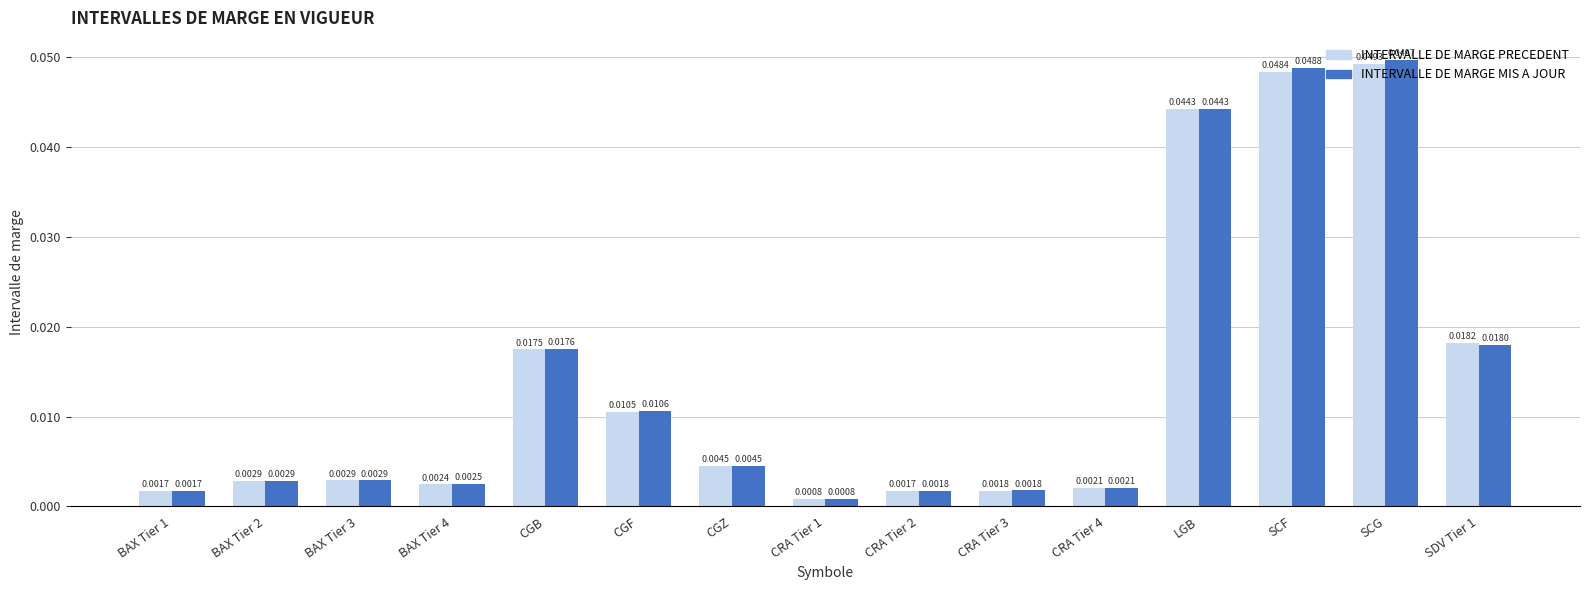

How many distinct data groups are displayed?

2